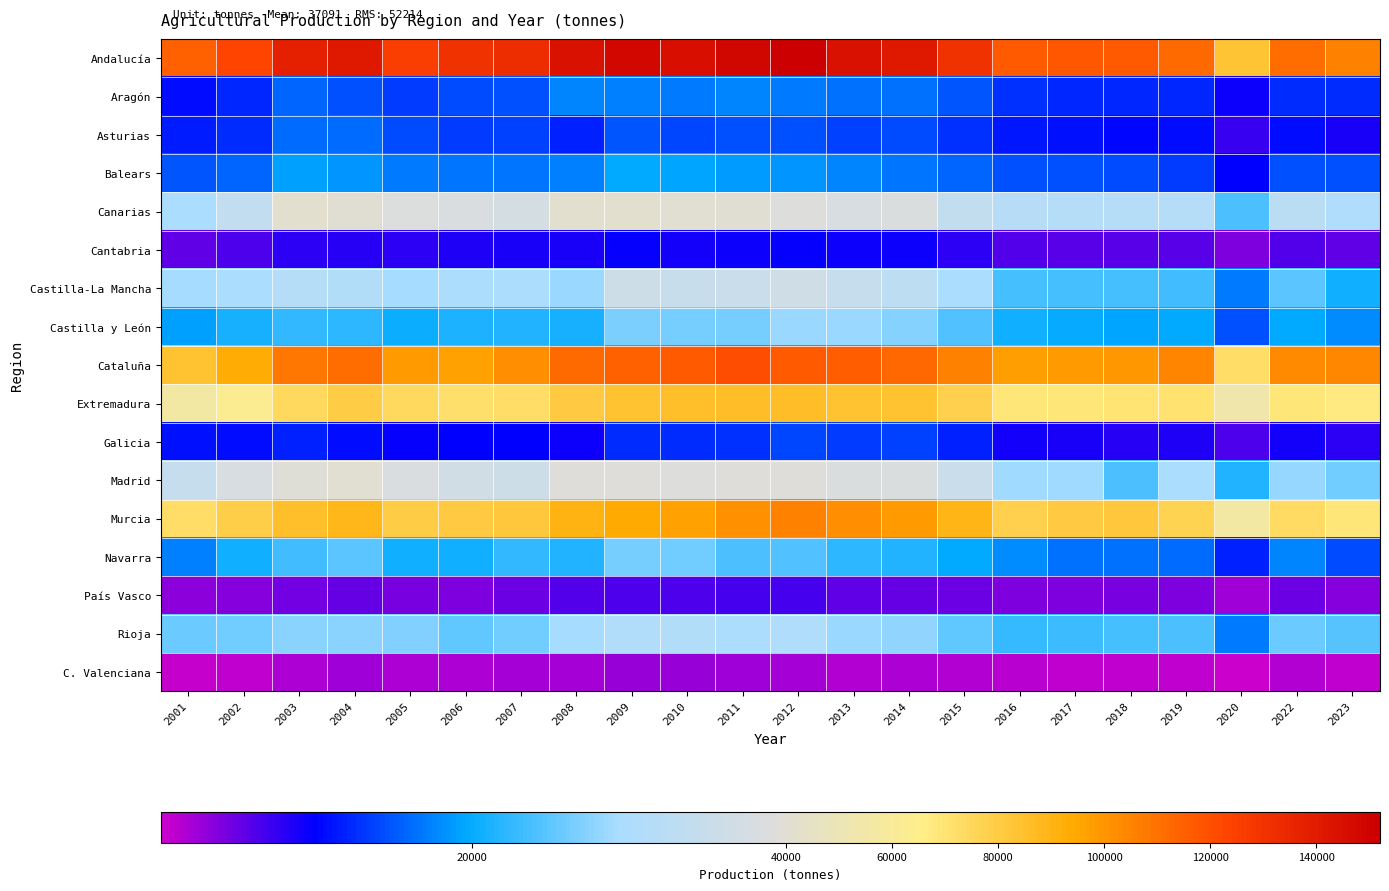

What is the difference between the highest and lowest values at 2011?

144963